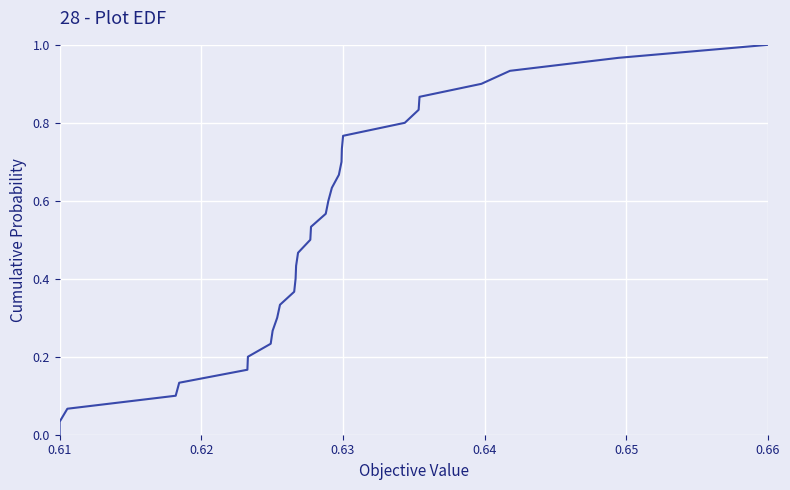

True or false: the data has more than 0 interior local peaks.

False